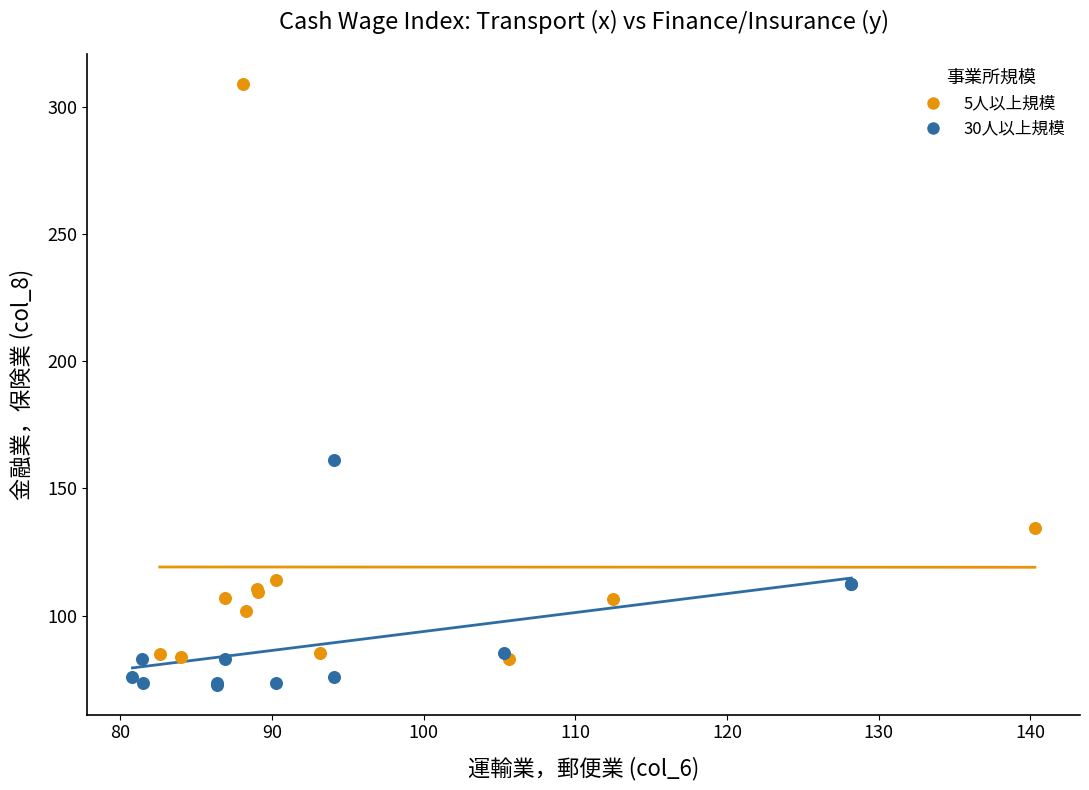

Which series has the largest Y range (max minus min)?

5人以上規模